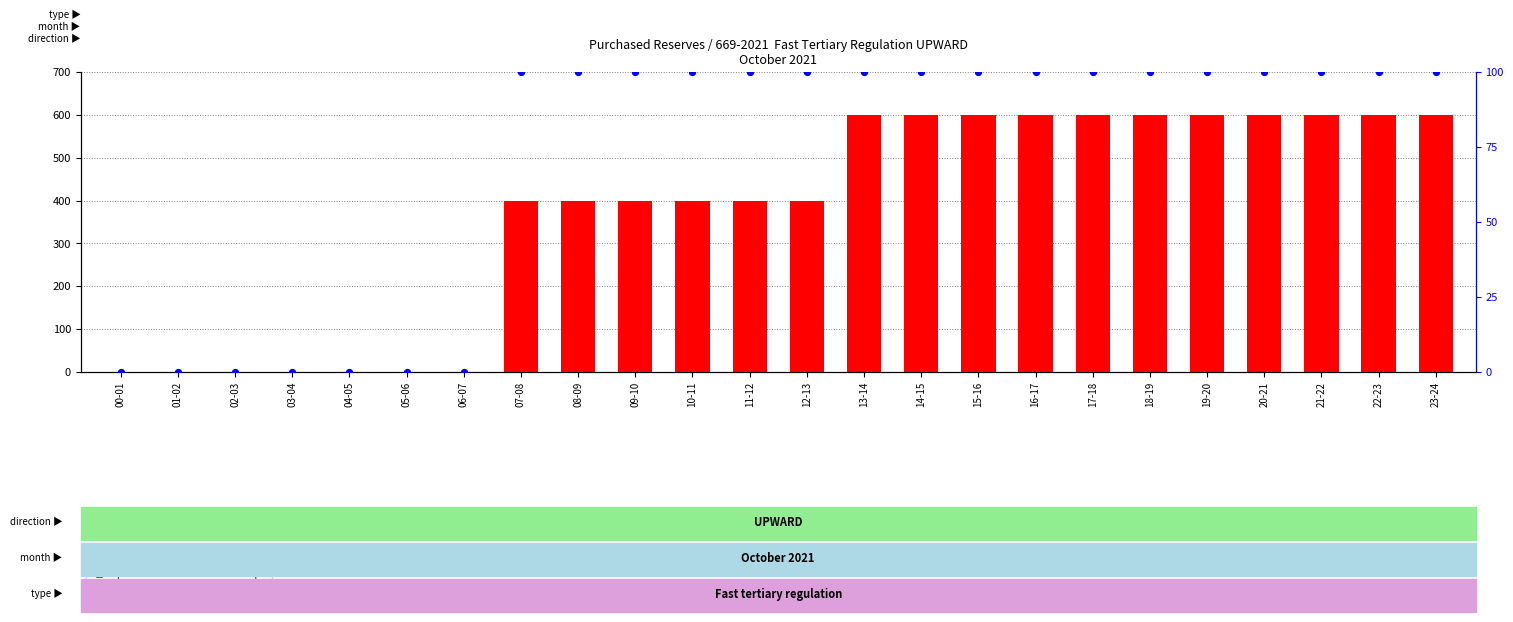

Which series contains the highest Y value?

transformed count